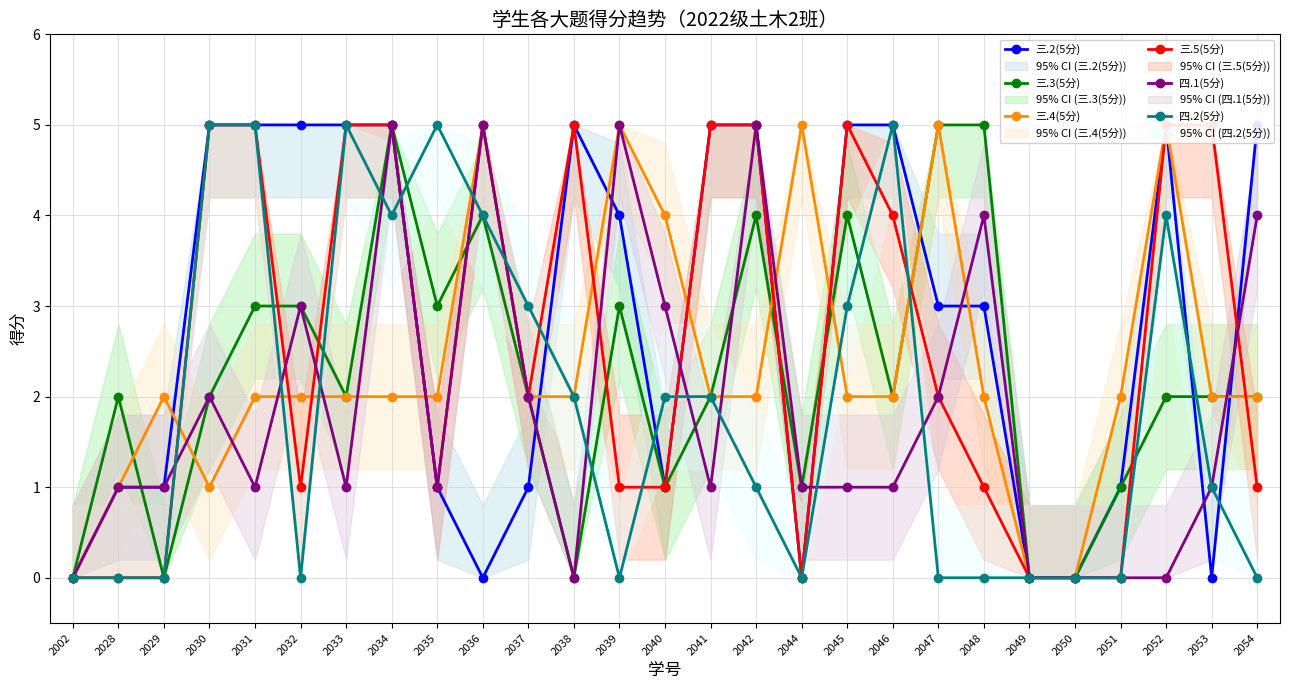

Which series changed the most between 2030 and 2046?

三.4(5分)